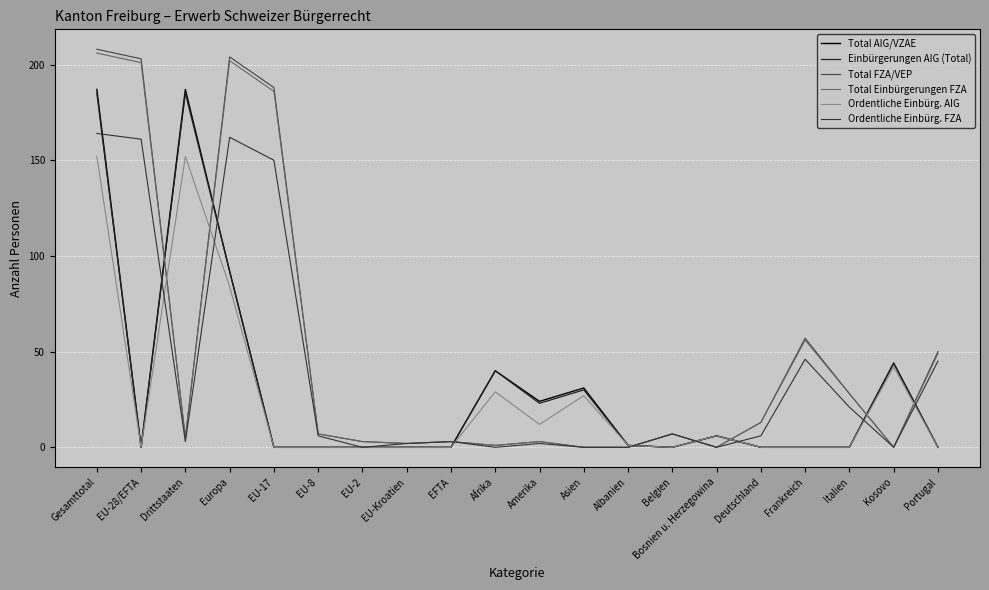

Is this an area chart (filled region under the line)?

No